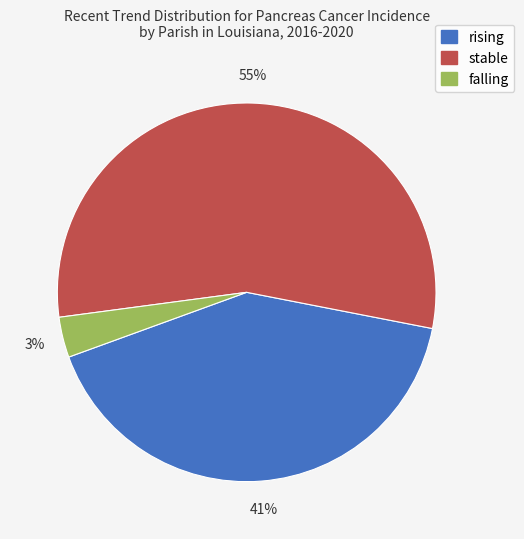

Which category has the smallest portion of the pie?

falling